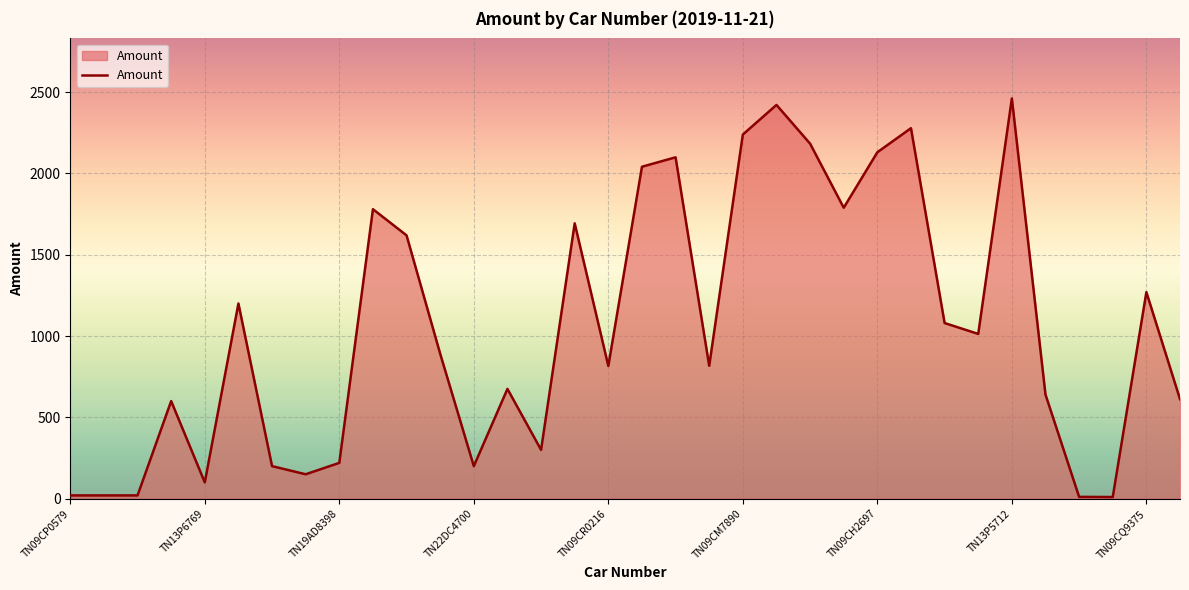

What is the greatest value displayed?

2461